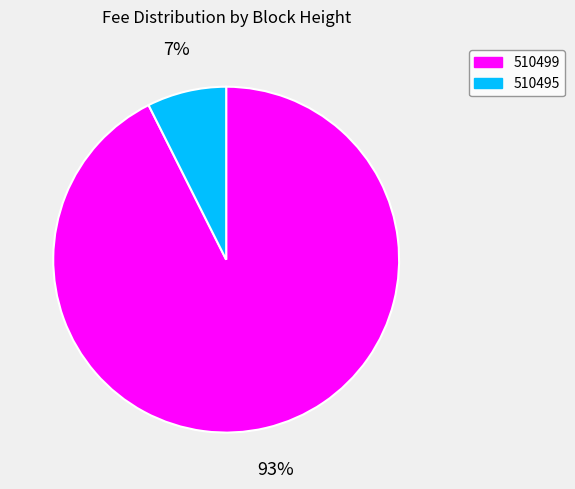

Which category has the smallest portion of the pie?

510495